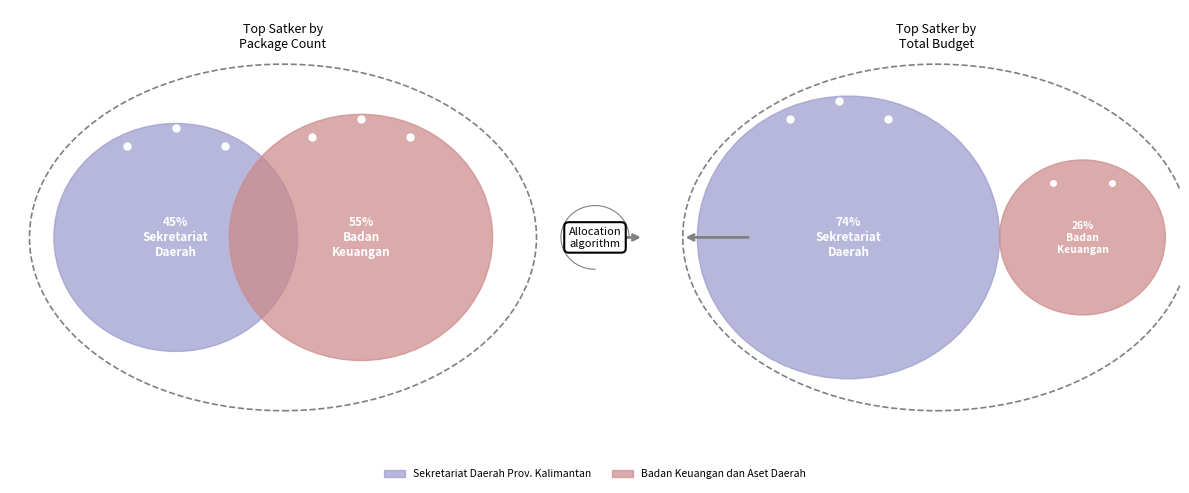

Which slice is the largest?

Badan Keuangan dan Aset Daerah